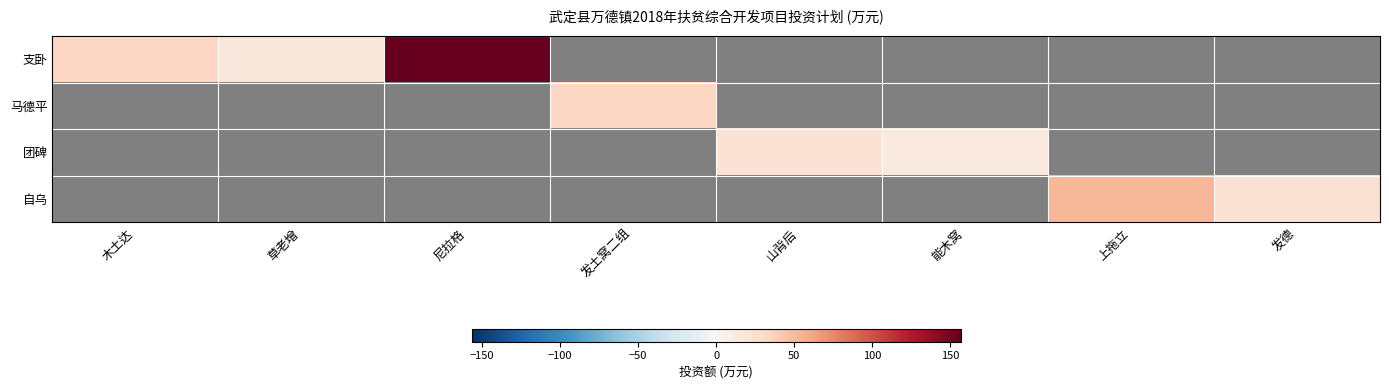

The value of 支卧 at 上拖立 is 0.0. True or false?

True